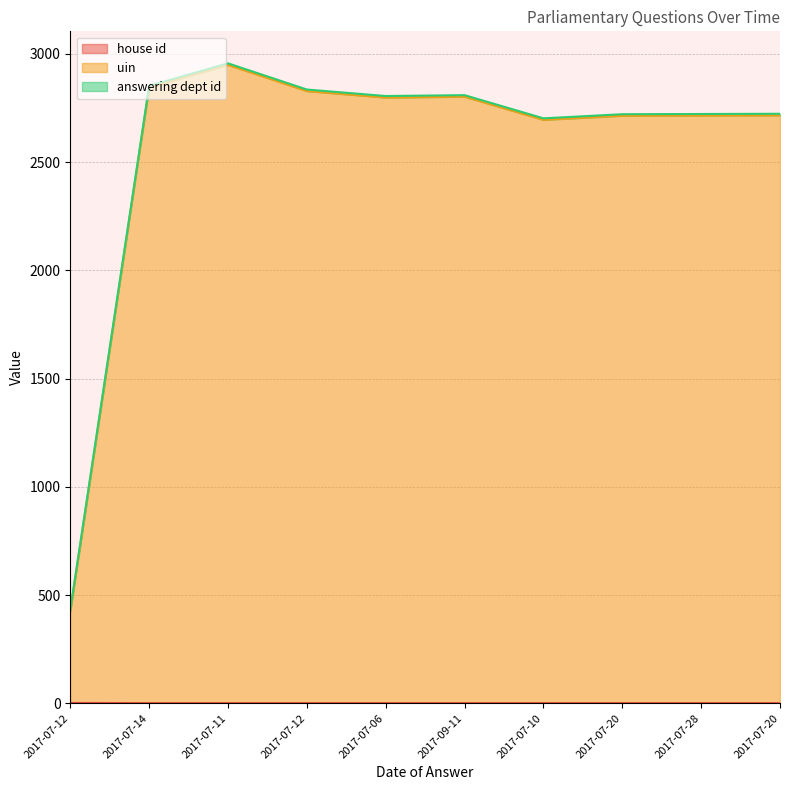

At which category does the chart reach its minimum across all series?

2017-07-14